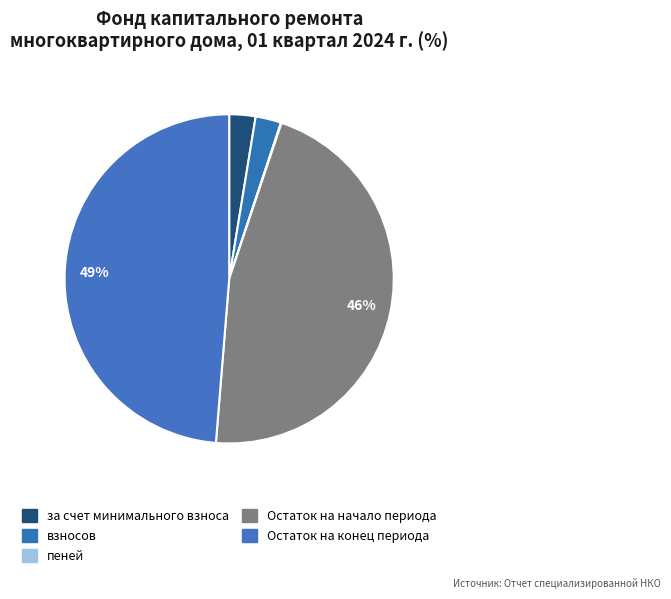

To the nearest percent, what is the combined percentage of Остаток на конец периода and Остаток на начало периода?

95%